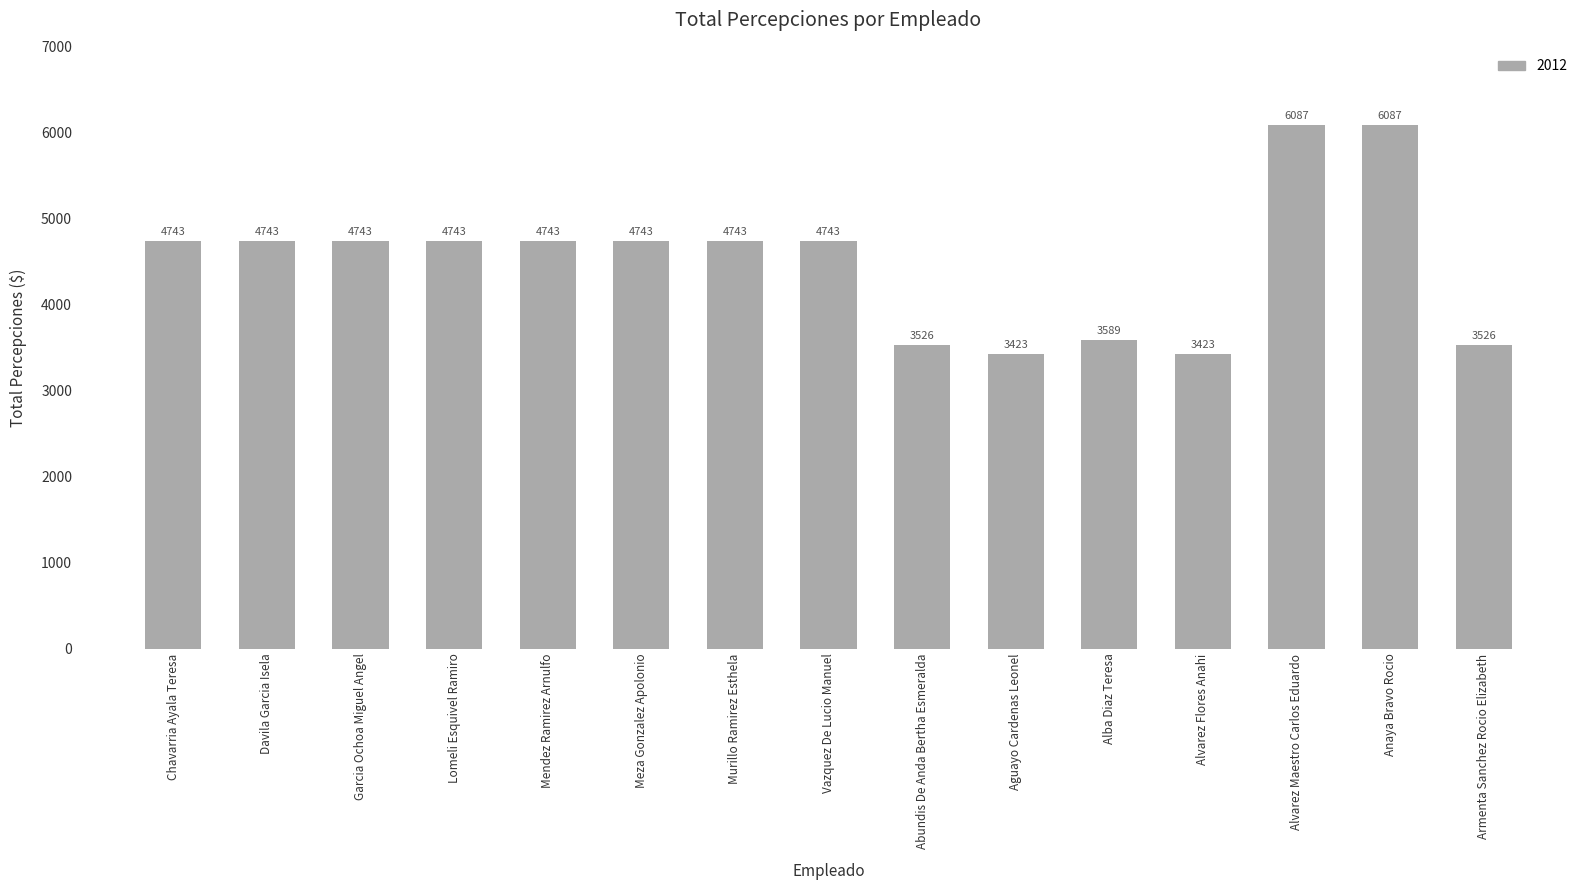

What is the greatest value displayed?

6087.3